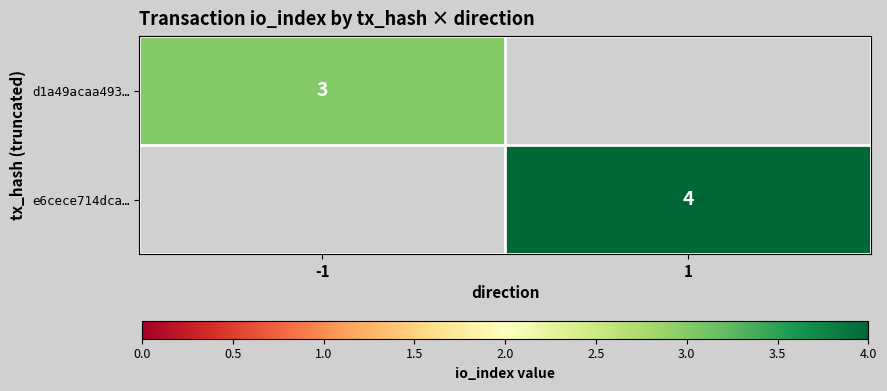

The value of e6cece714dca… at 1 is 4. True or false?

True